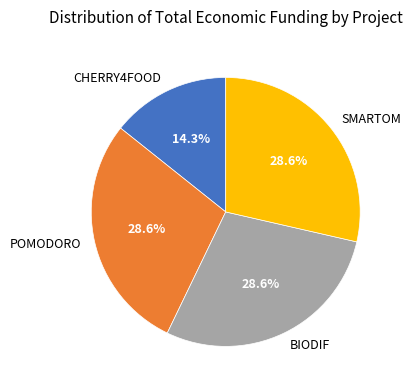

What is the ratio of the value at POMODORO to the value at SMARTOM?

1.0